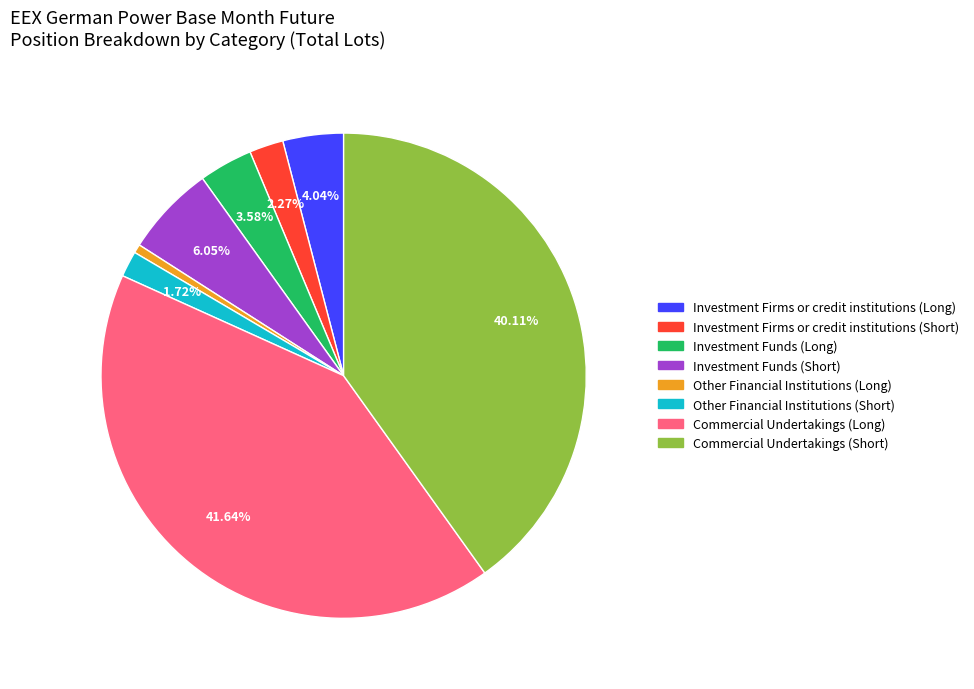

Which slice is the largest?

Commercial Undertakings (Long)